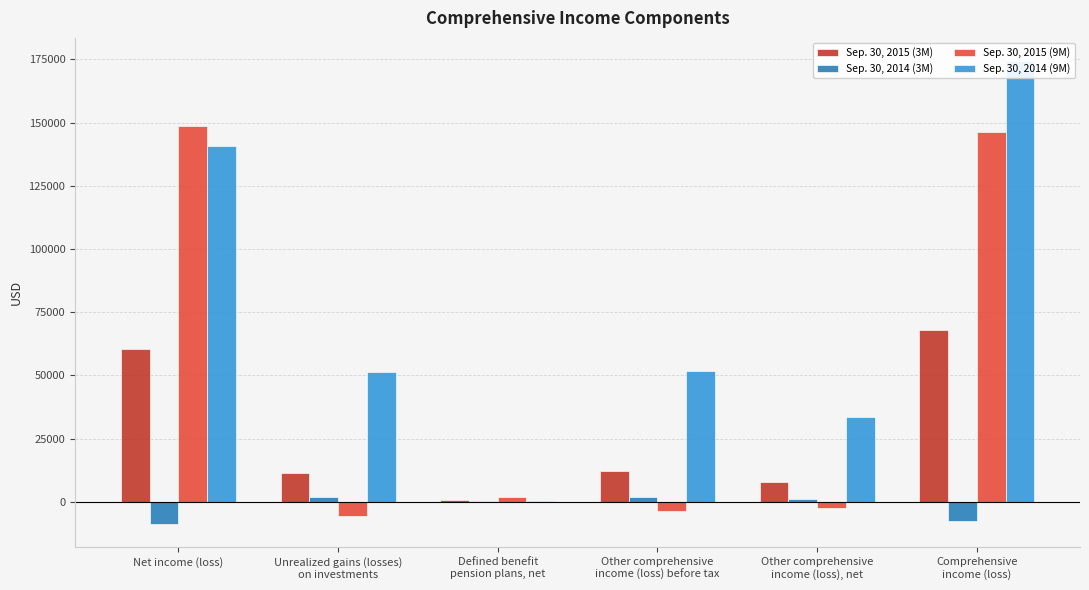

What are all the series names shown in the legend?

Sep. 30, 2015 (3M), Sep. 30, 2014 (3M), Sep. 30, 2015 (9M), Sep. 30, 2014 (9M)